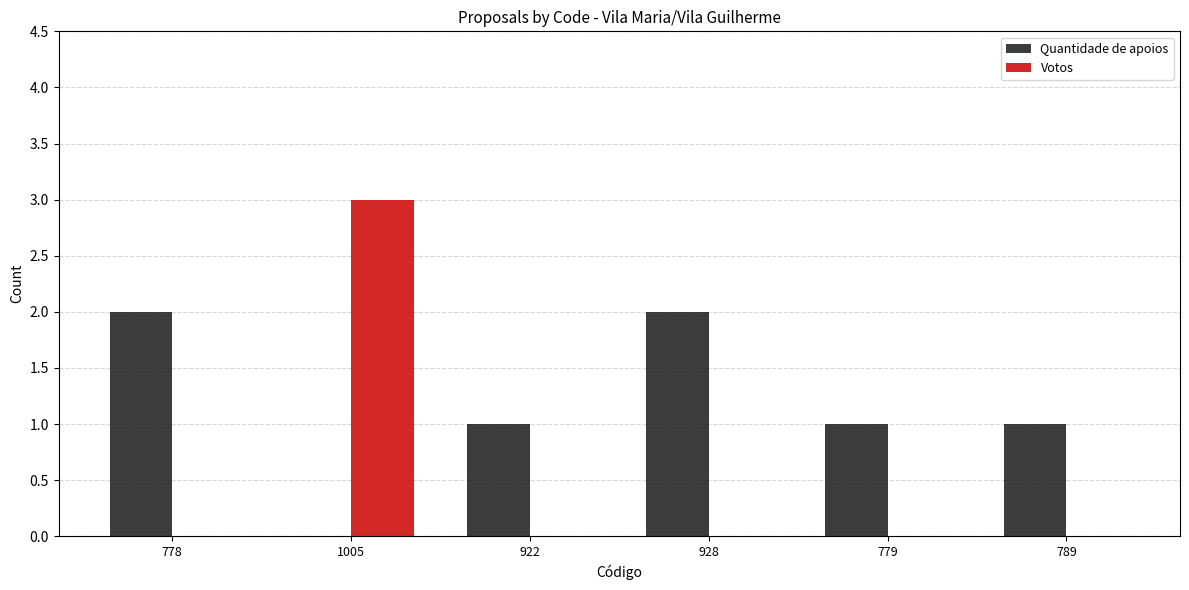

The value of Quantidade de apoios at 928 is 1. True or false?

False